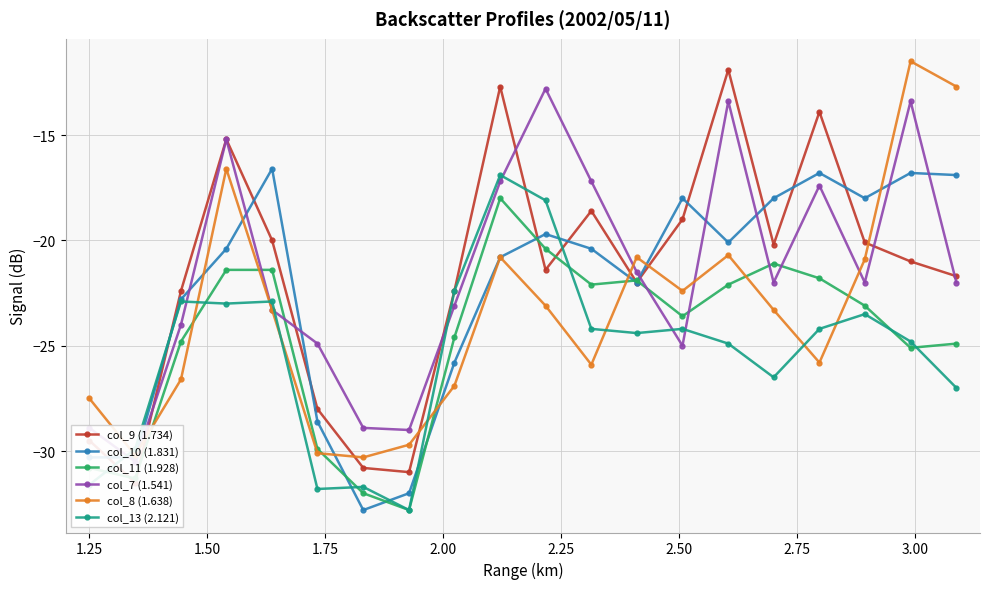

True or false: col_11 (1.928) and col_13 (2.121) cross at least once.

True